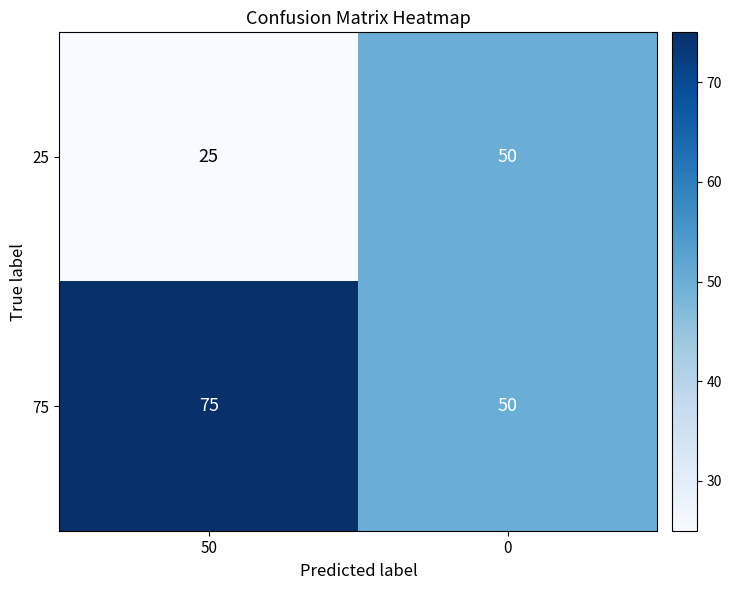

Which series has the largest total across all categories?

75